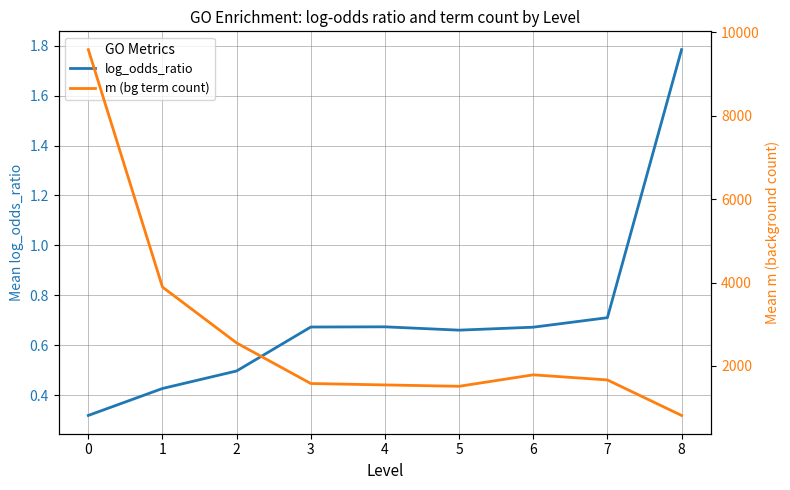

How many lines are shown in the chart?

2